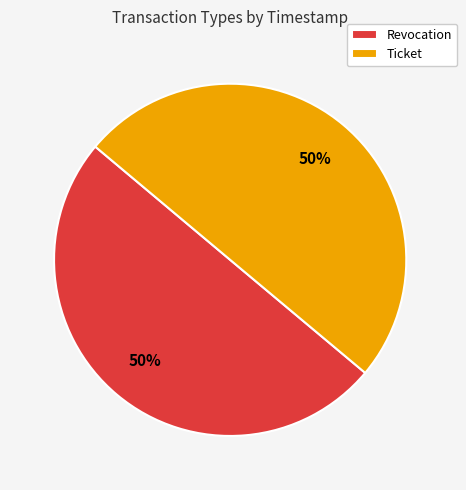

To the nearest percent, what is the average slice percentage?

50%